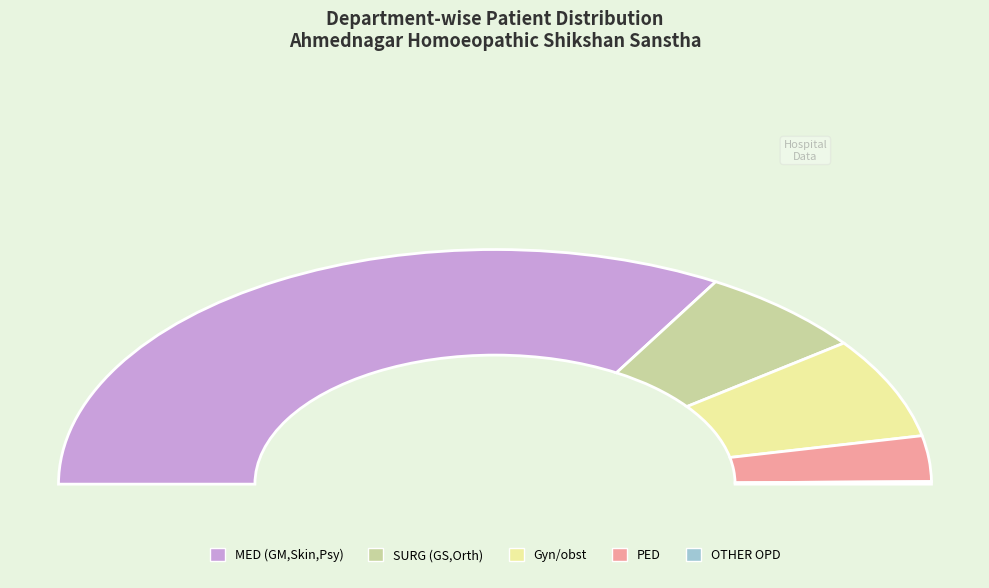

Which category has the biggest portion of the pie?

MED (GM,Skin,Psy)